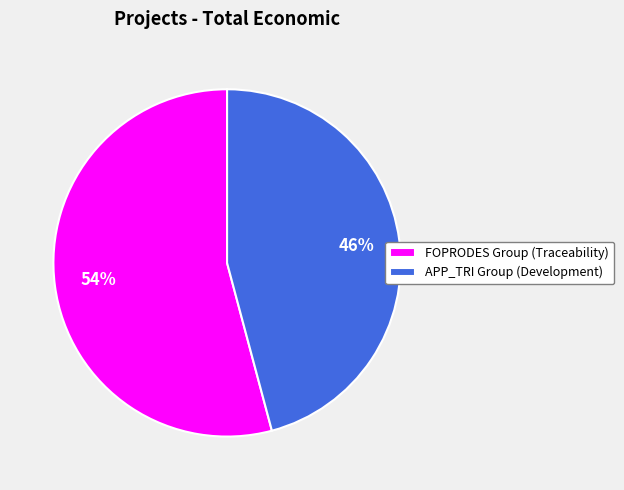

True or false: FOPRODES Group (Traceability) accounts for 54% of the total.

True